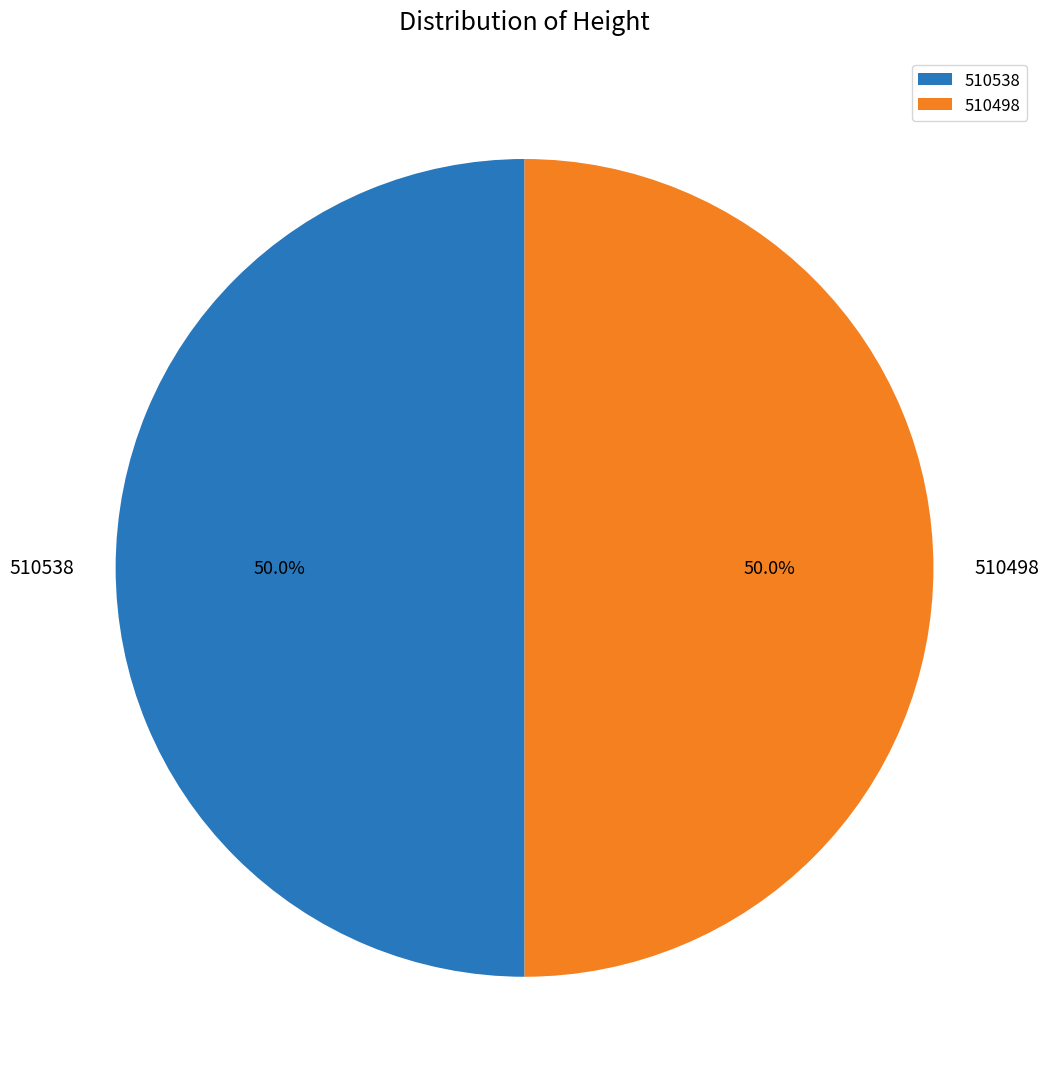

How many slices are in this pie chart?

2